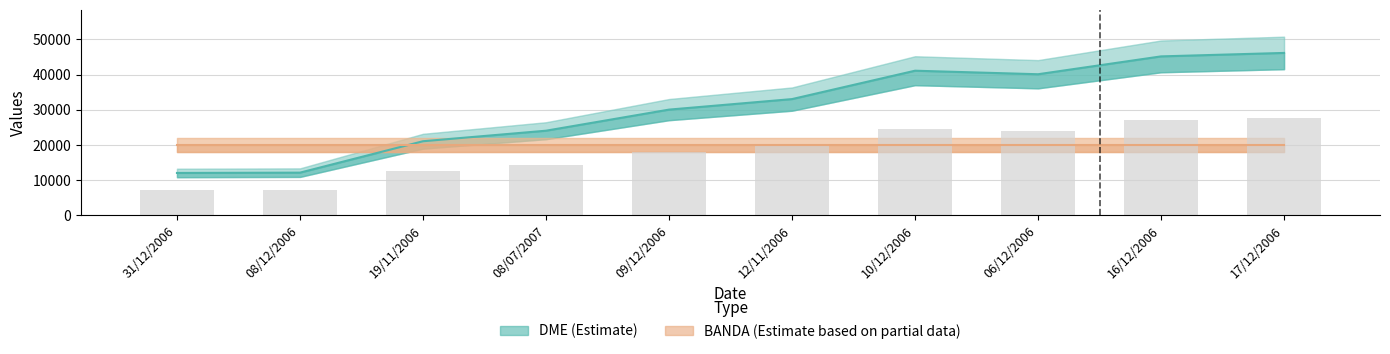

Does the chart contain any negative values?

No